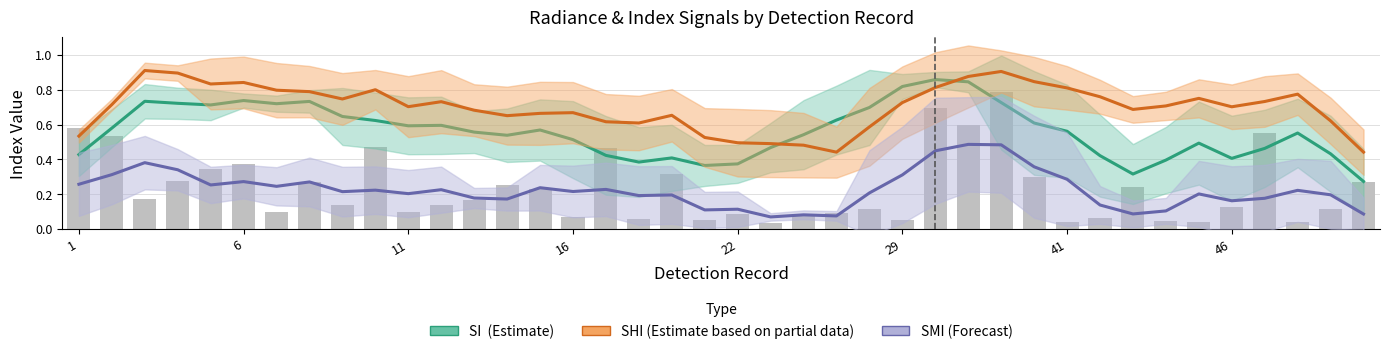

What is the difference between the SI (Estimate) values at 24 and 13?

0.2